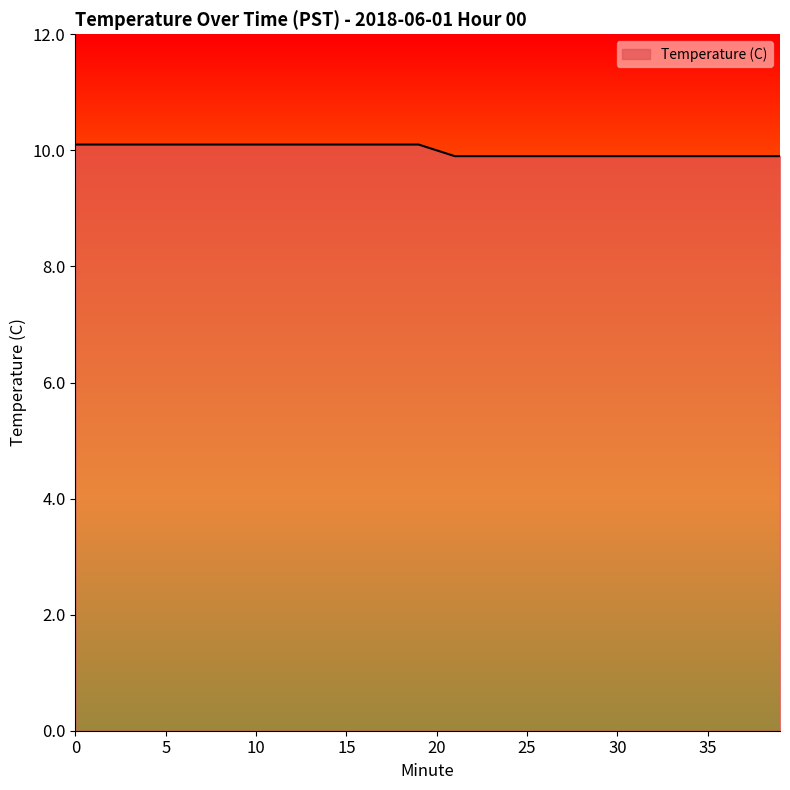

What is the smallest value displayed?

9.9